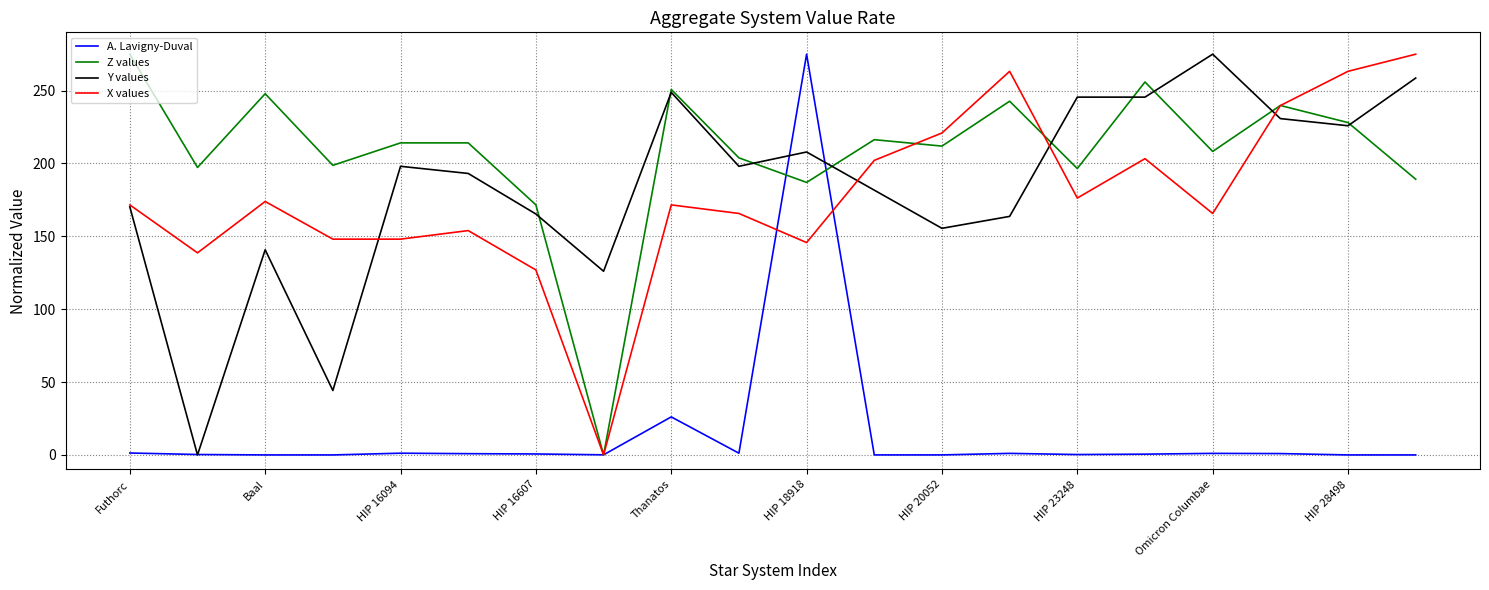

What is the maximum value shown in the chart?

275.0